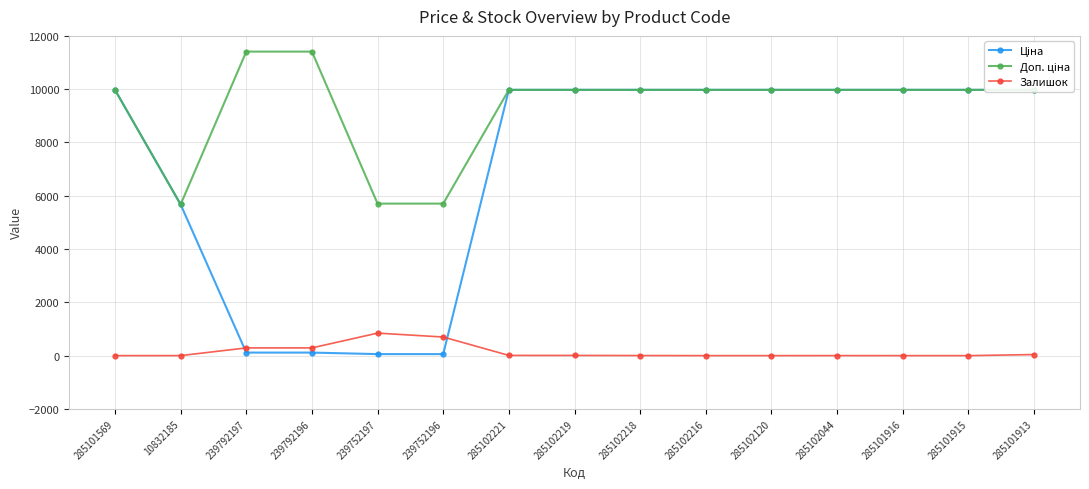

What are all the series names shown in the legend?

Ціна, Доп. ціна, Залишок